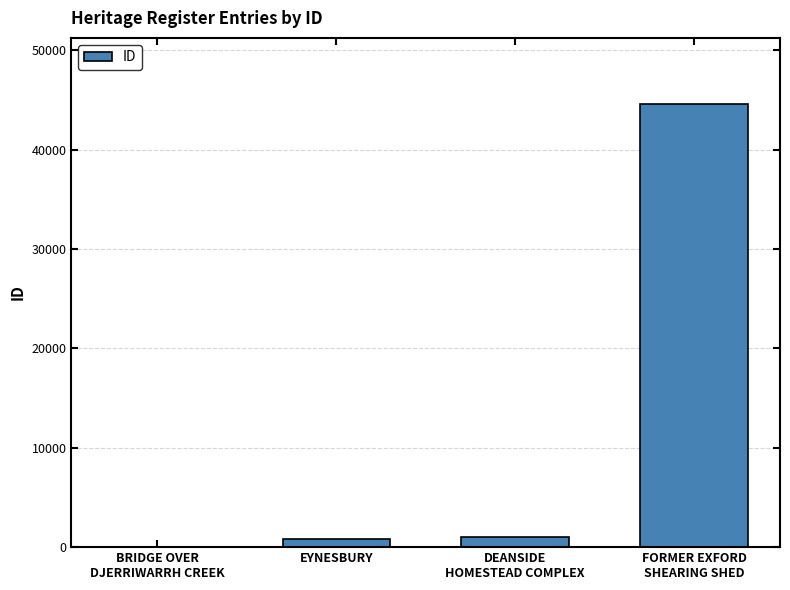

What is the greatest value displayed?

44581